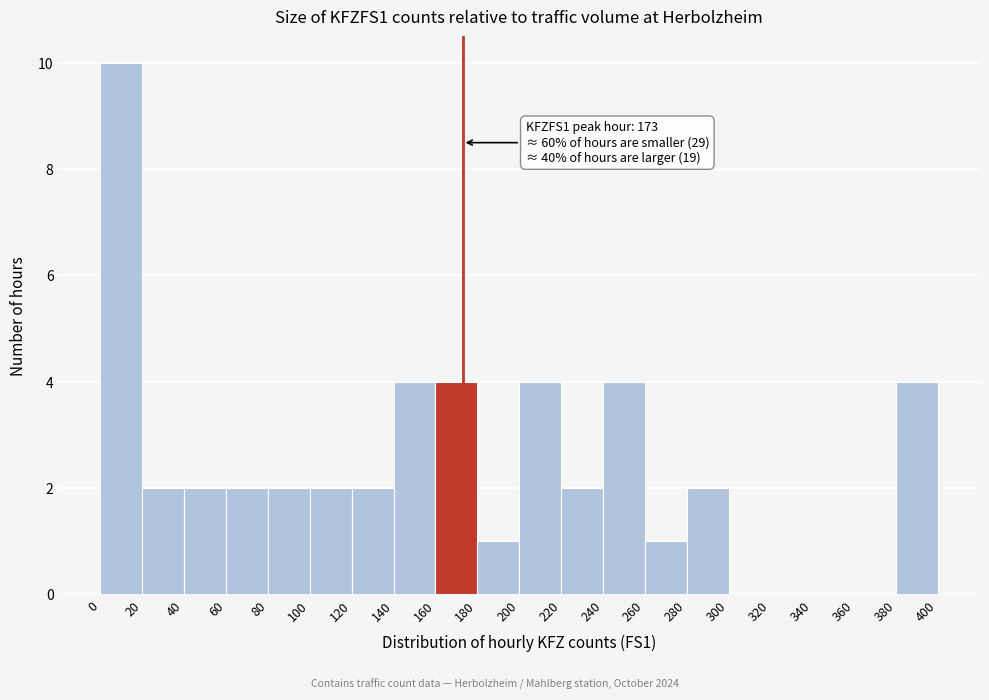

Over which range of the x-axis is the bar tallest?

0 to 20